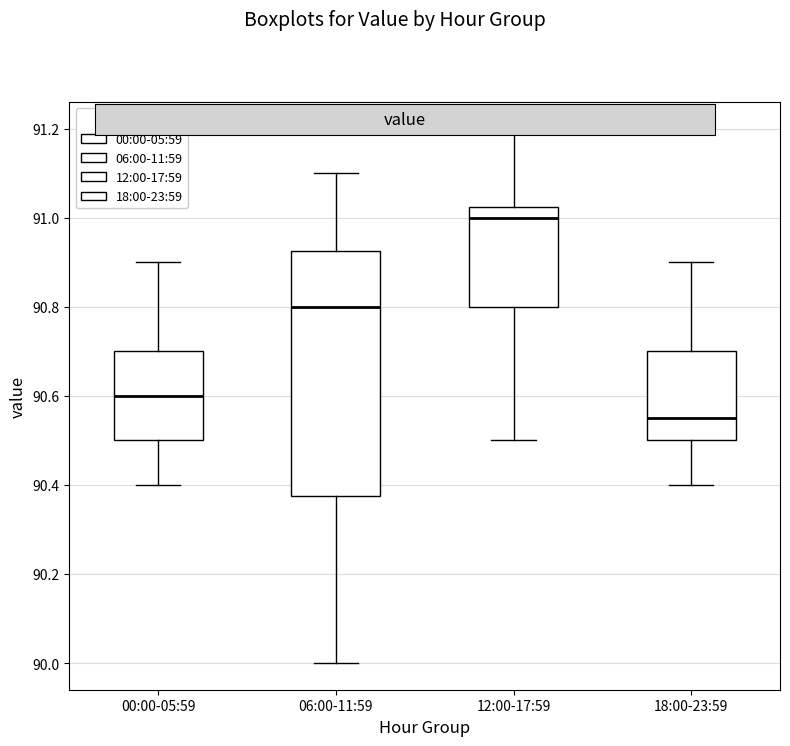

Where does the lower whisker of the box for 12:00-17:59 end on the y-axis? The values are not printed on the chart, so give them approximately, as read against the axis.

90.50